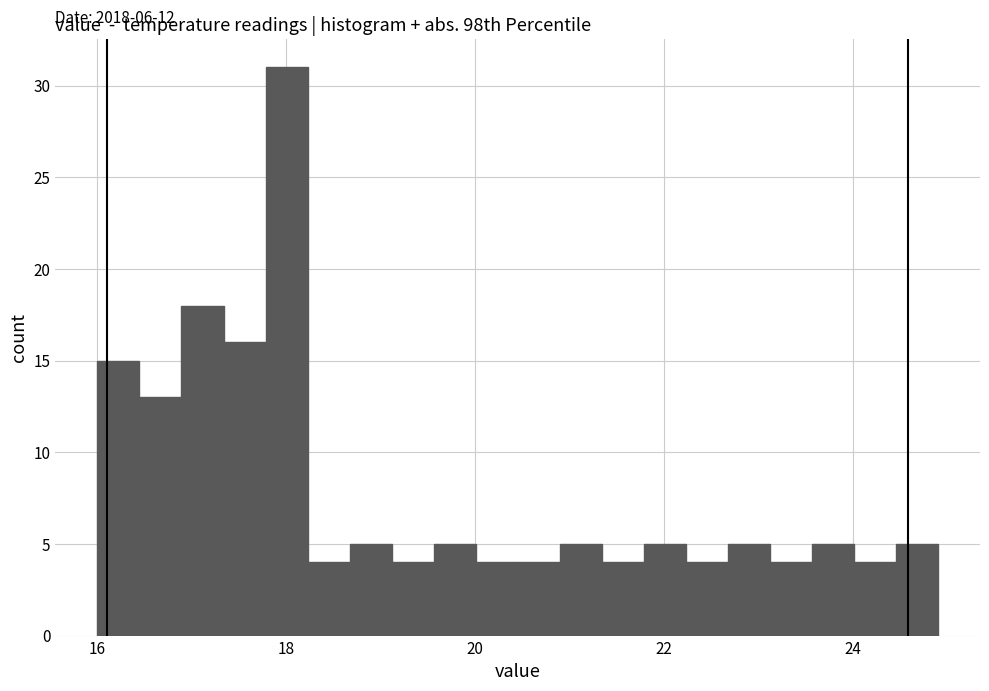

Around what value on the x-axis is the tallest bar? Give the approximate position of its centre, as read against the axis.

18.0